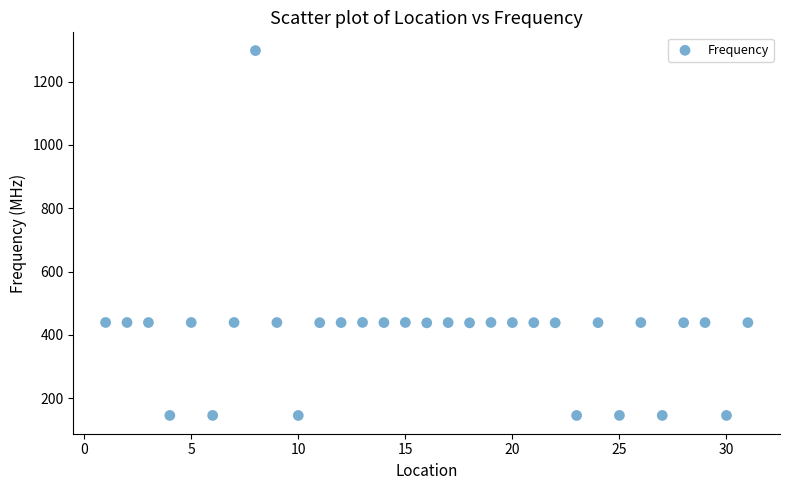

What is the range of X values (max minus min)?

30.0